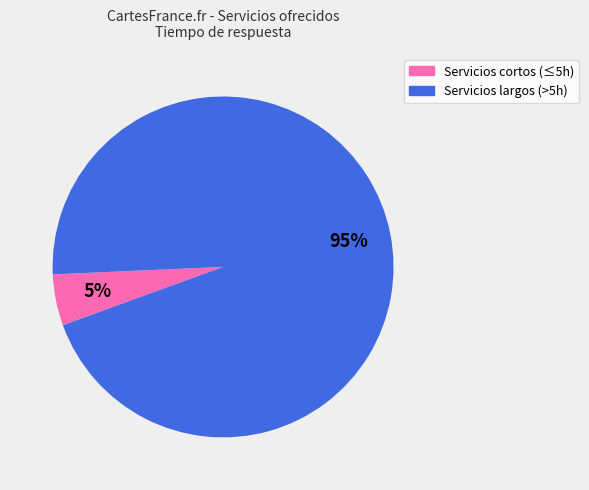

Is there any slice that represents more than half of the pie?

Yes